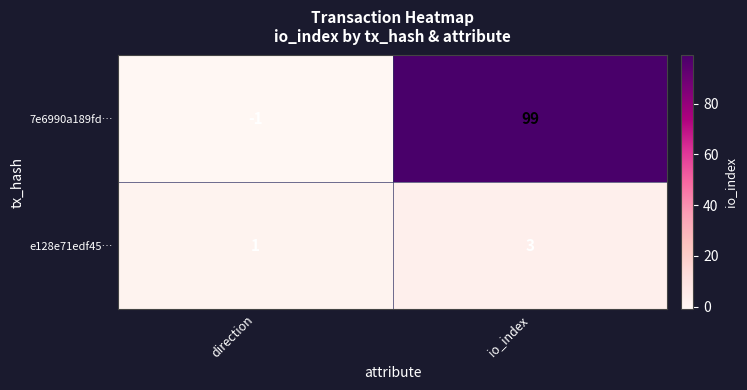

Which series changed the most between direction and io_index?

7e6990a189fd…